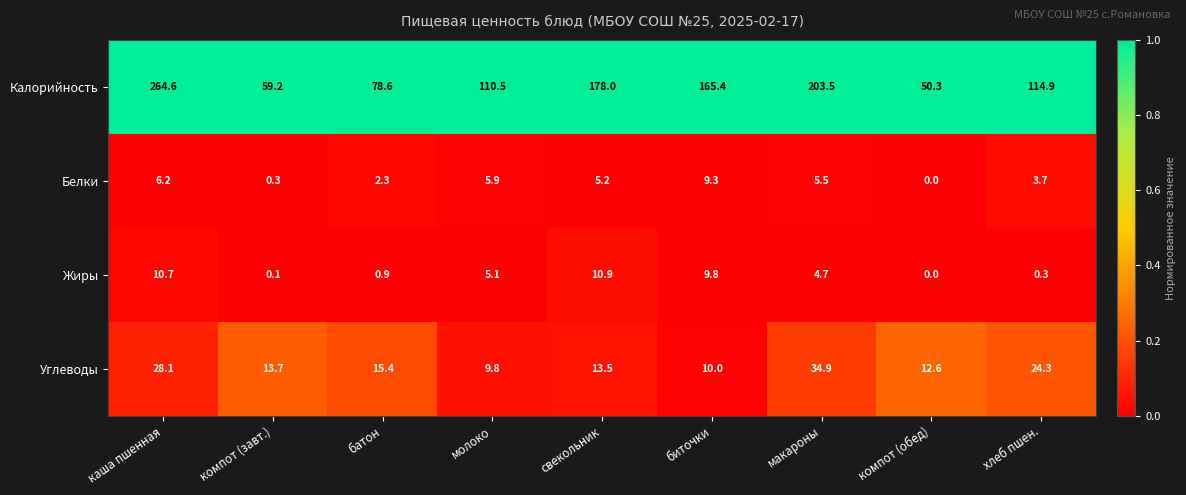

Which category has the highest value in the Углеводы series?

макароны